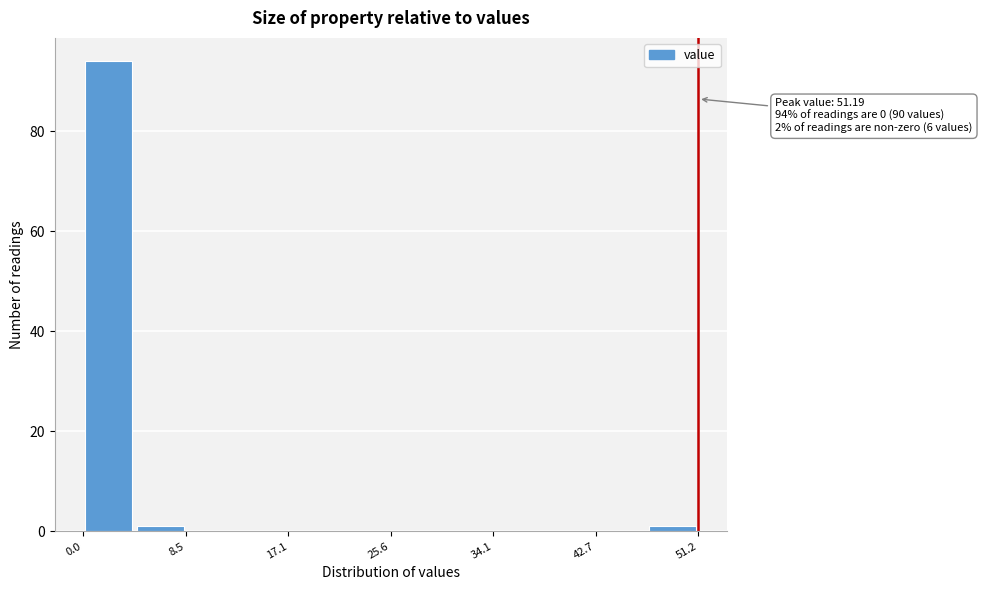

Which range on the x-axis has the tallest bar?

0 to 4